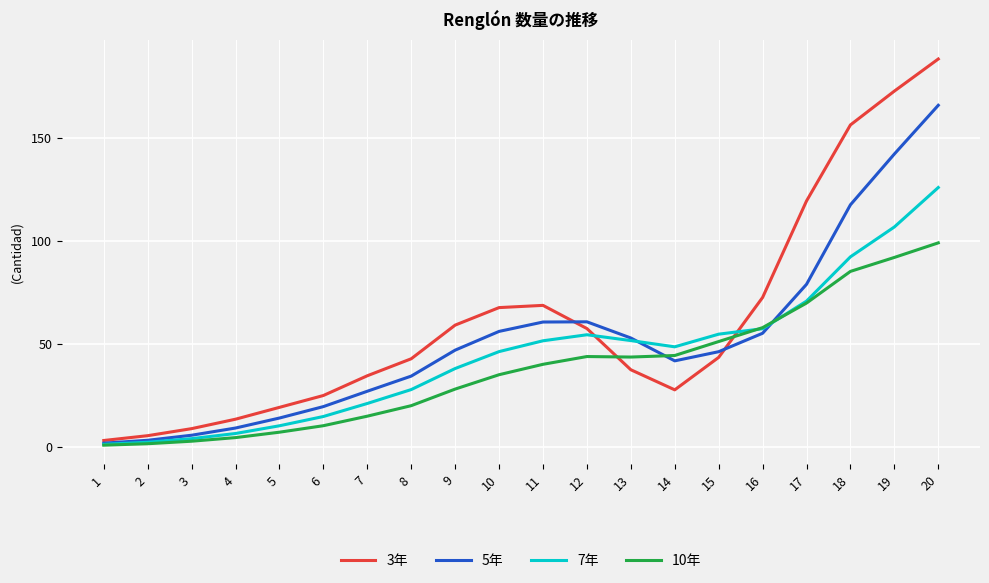

Which series has the largest range (max minus min)?

3年